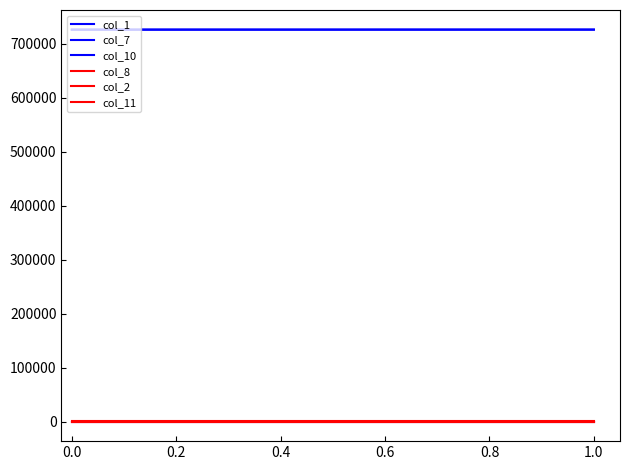

How many lines are shown in the chart?

6